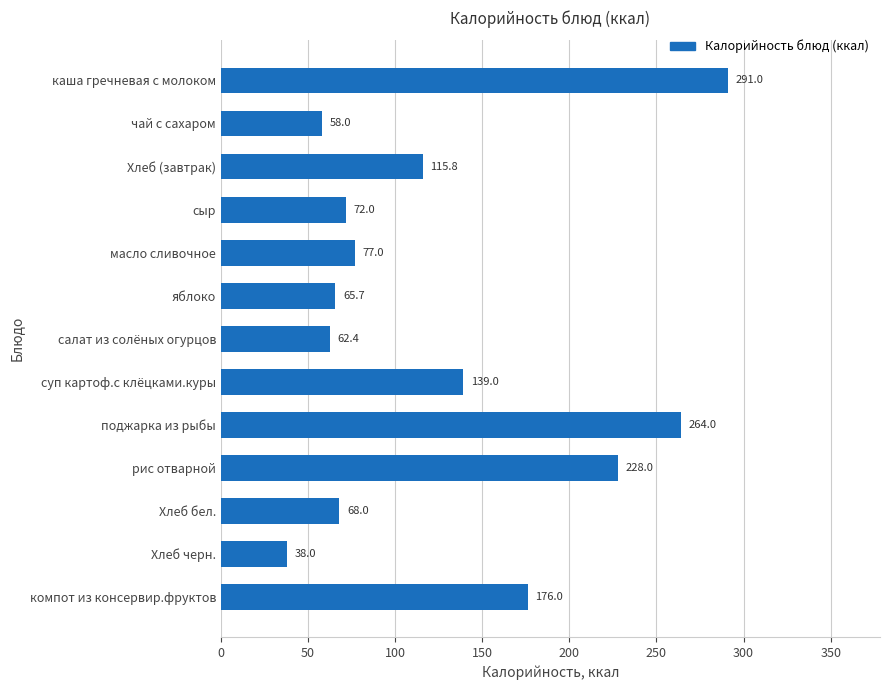

What is the smallest value displayed?

38.0